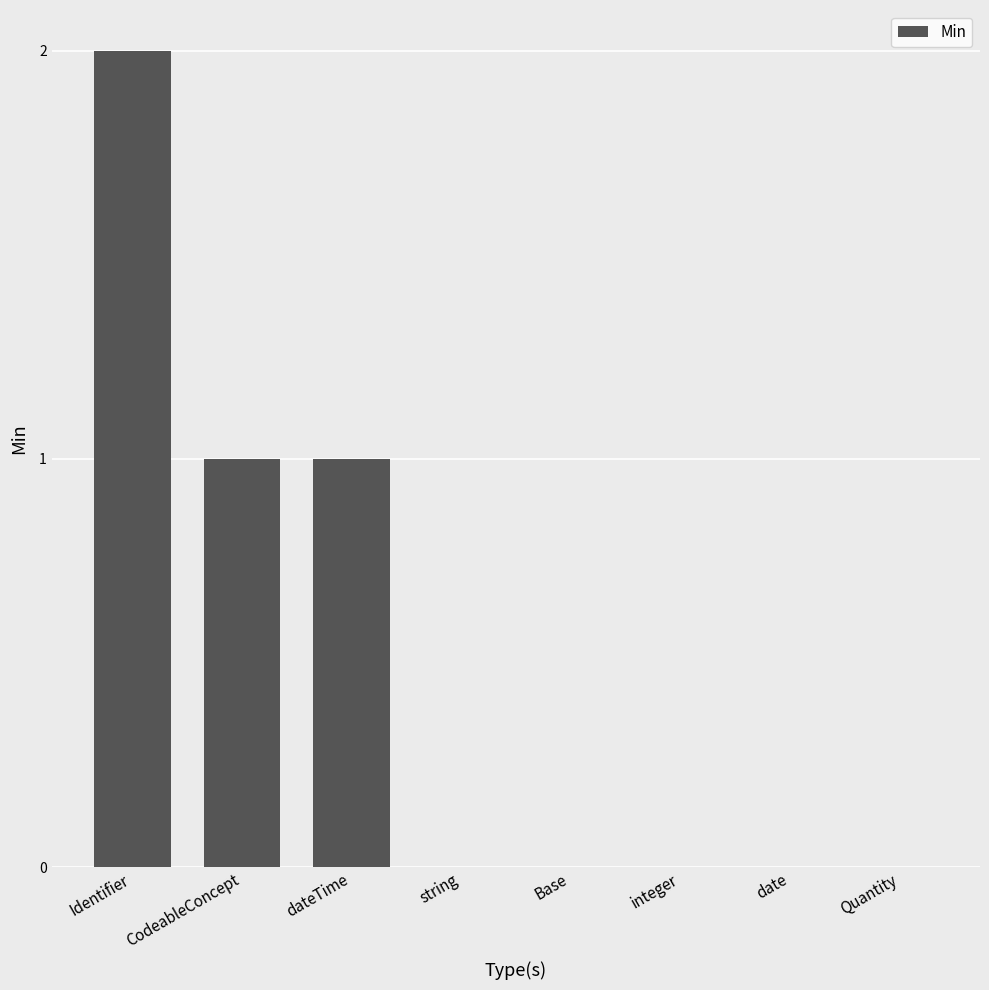

Reading left to right, list all the values displayed in this chart.

Identifier=2	CodeableConcept=1	dateTime=1	string=0	Base=0	integer=0	date=0	Quantity=0